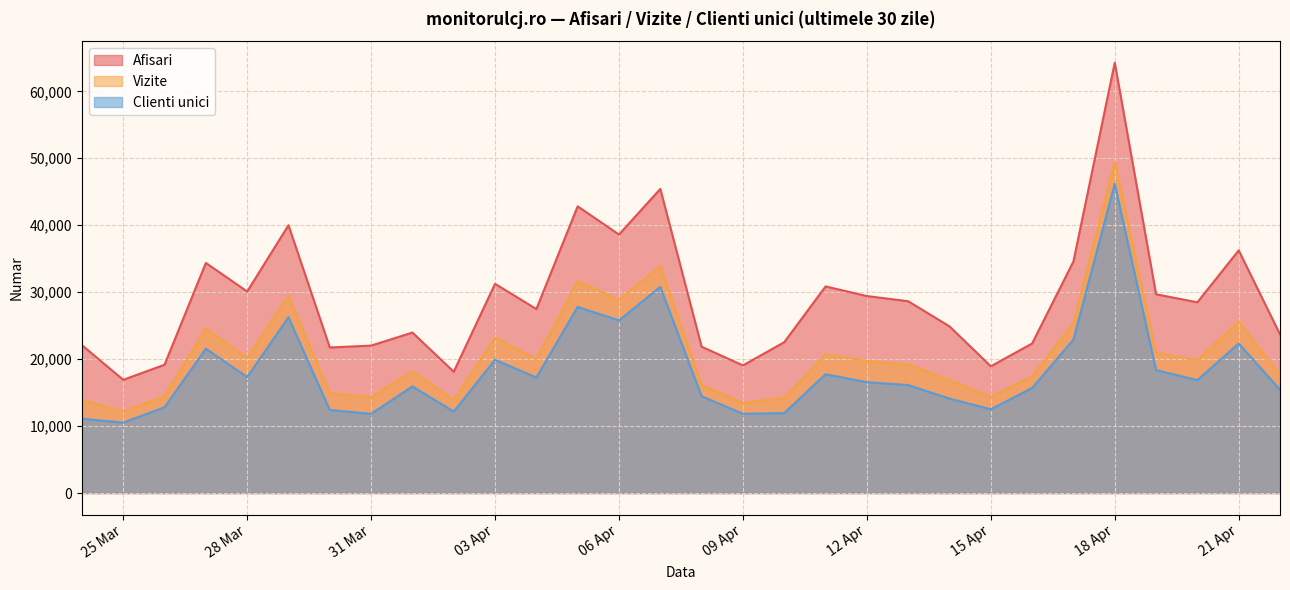

At which category does Clienti unici reach its first local peak?

2024.3.27